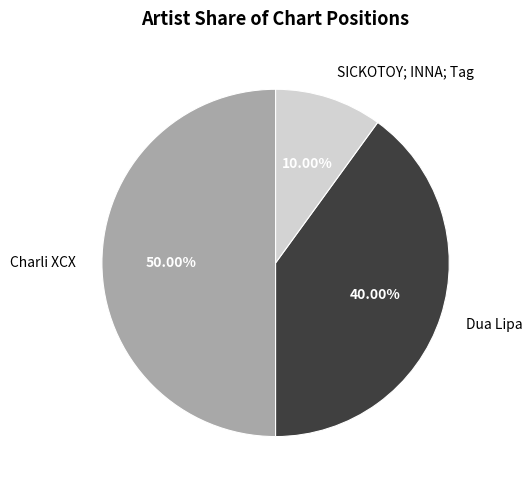

To the nearest percent, what is the difference between the SICKOTOY; INNA; Tag and Dua Lipa slice percentages?

30%